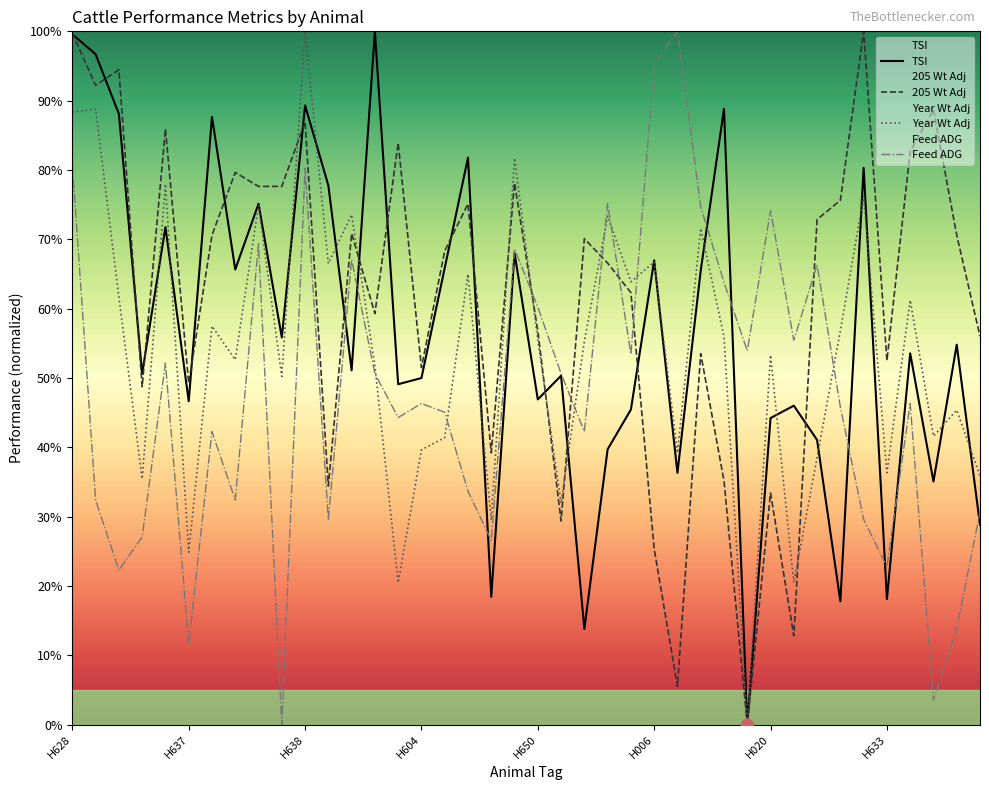

Which series reaches the maximum Y coordinate?

TSI